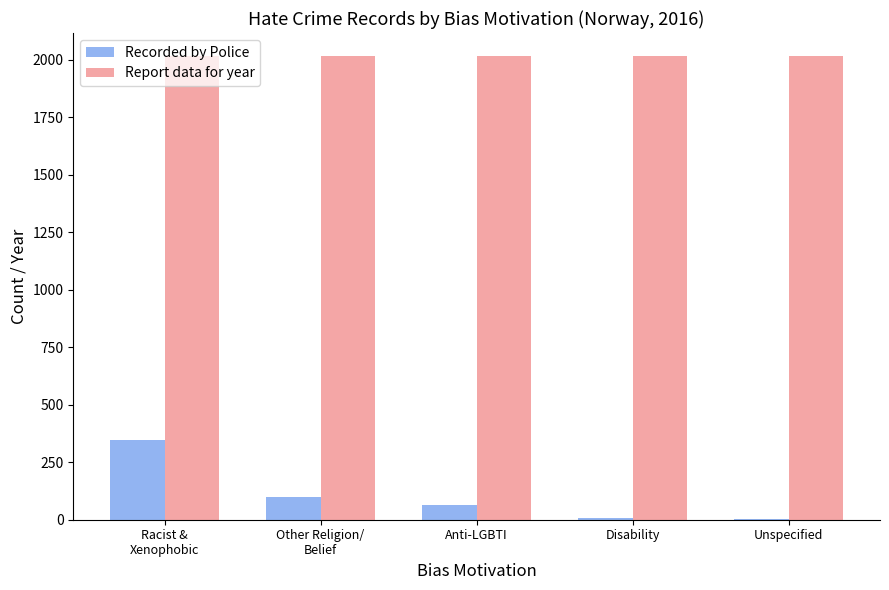

Where does the Recorded by Police series first go above 63?

Racist &
Xenophobic